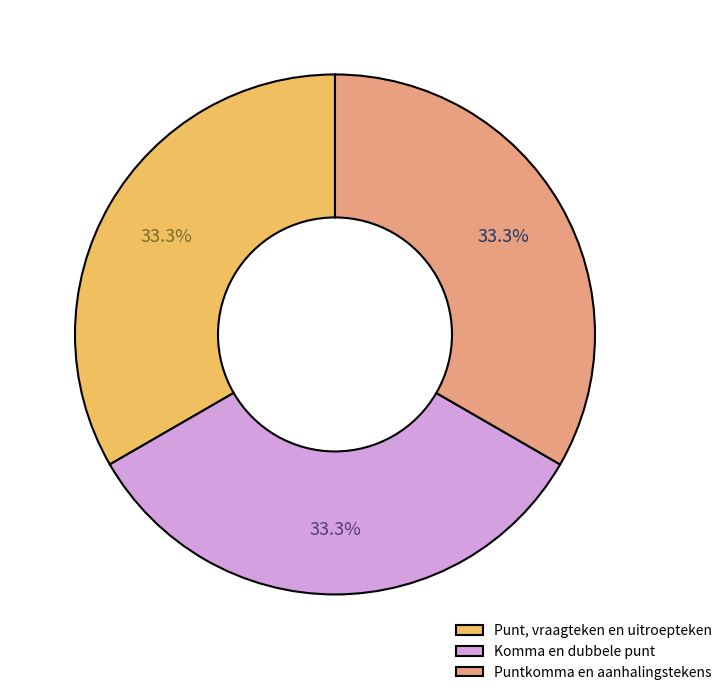

Is there a majority slice in this chart?

No